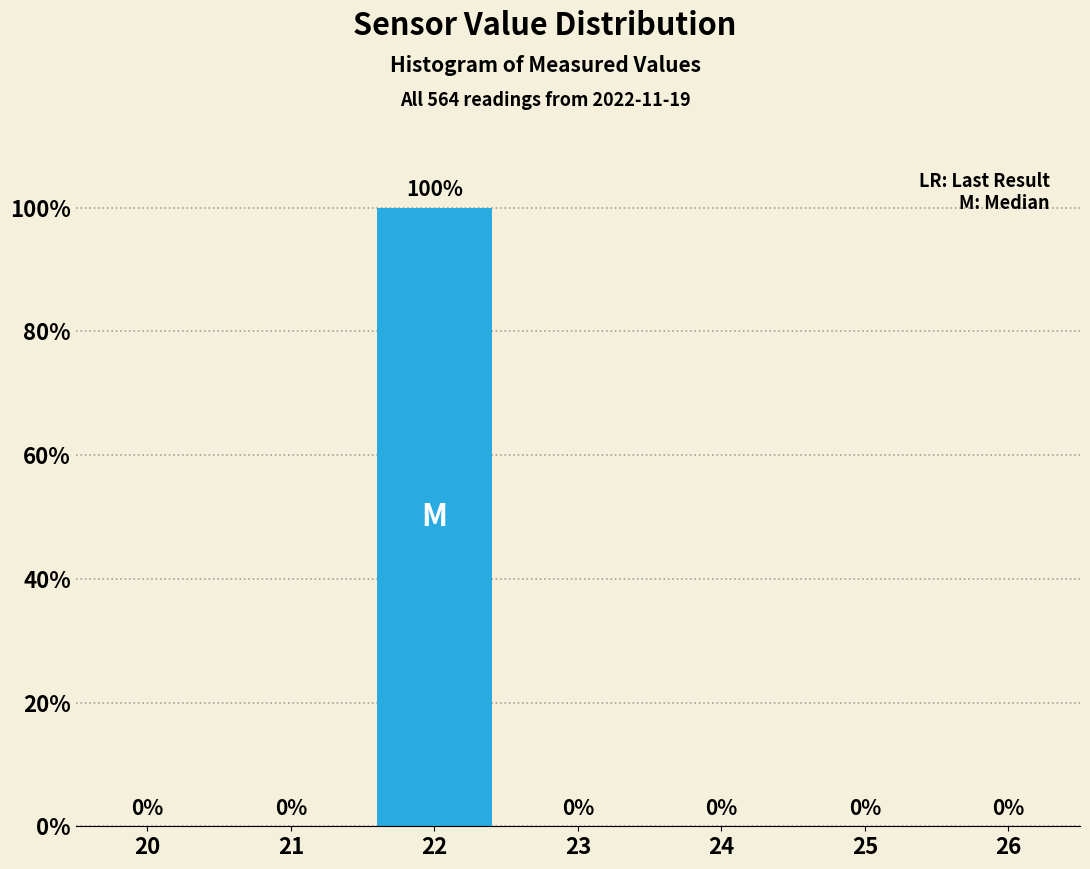

At which category does the chart reach its peak across all series?

22